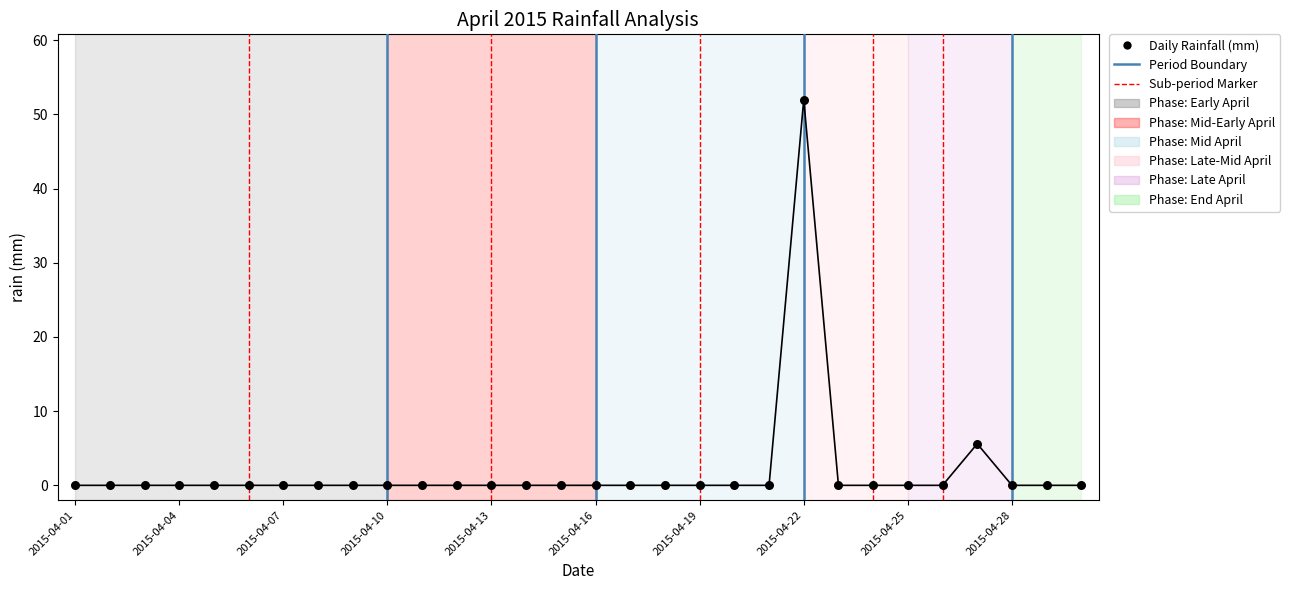

What is the range of Y values (max minus min)?

52.0